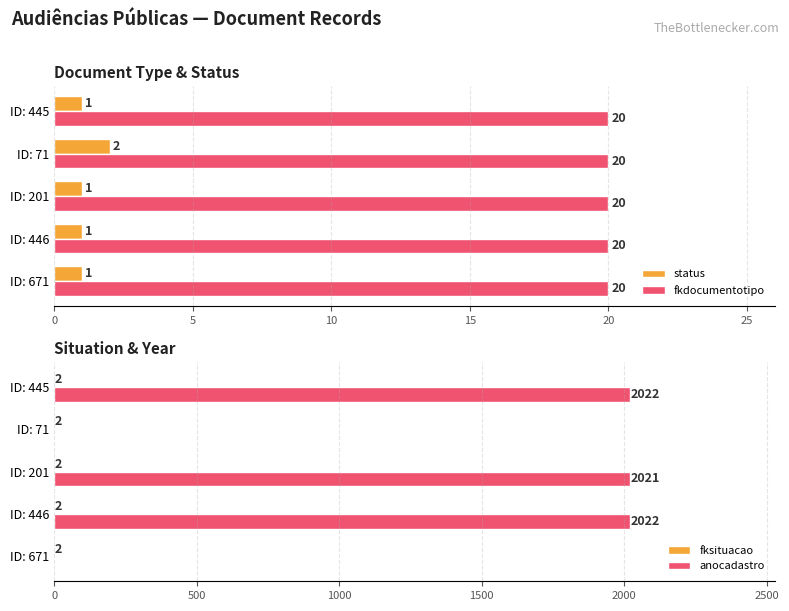

Count the status values in the range 1 to 2.

5